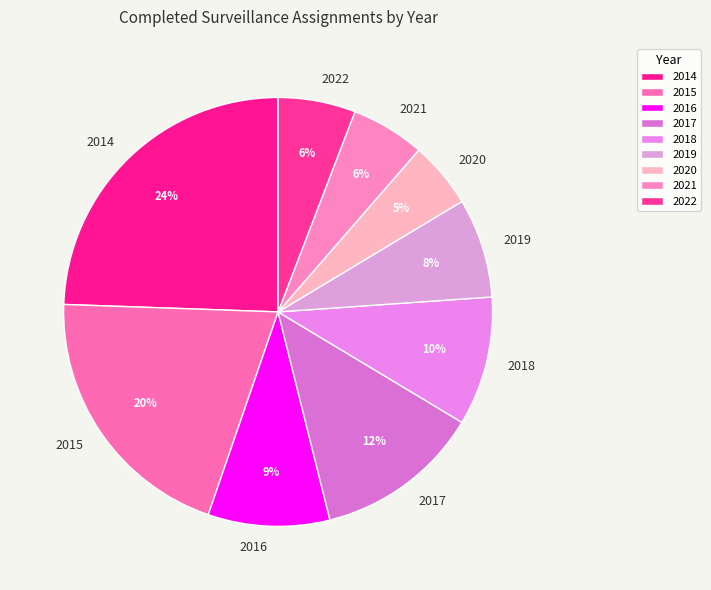

Is 2016 the majority of the pie?

No